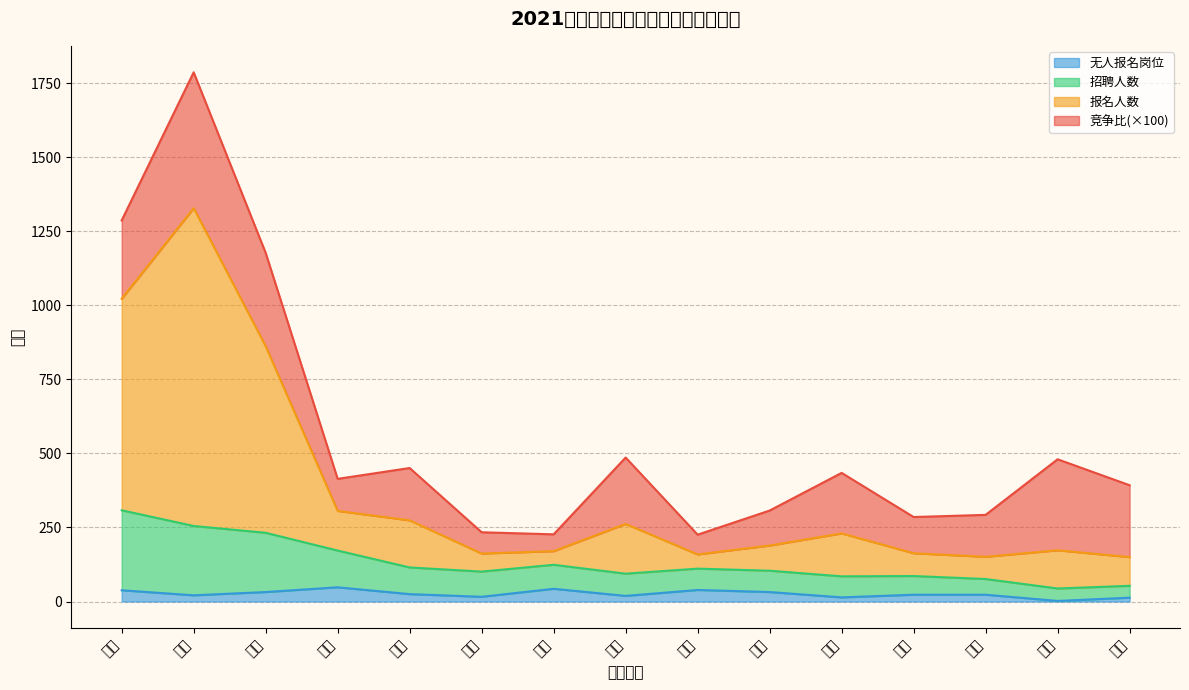

What is the smallest value displayed?

2.0